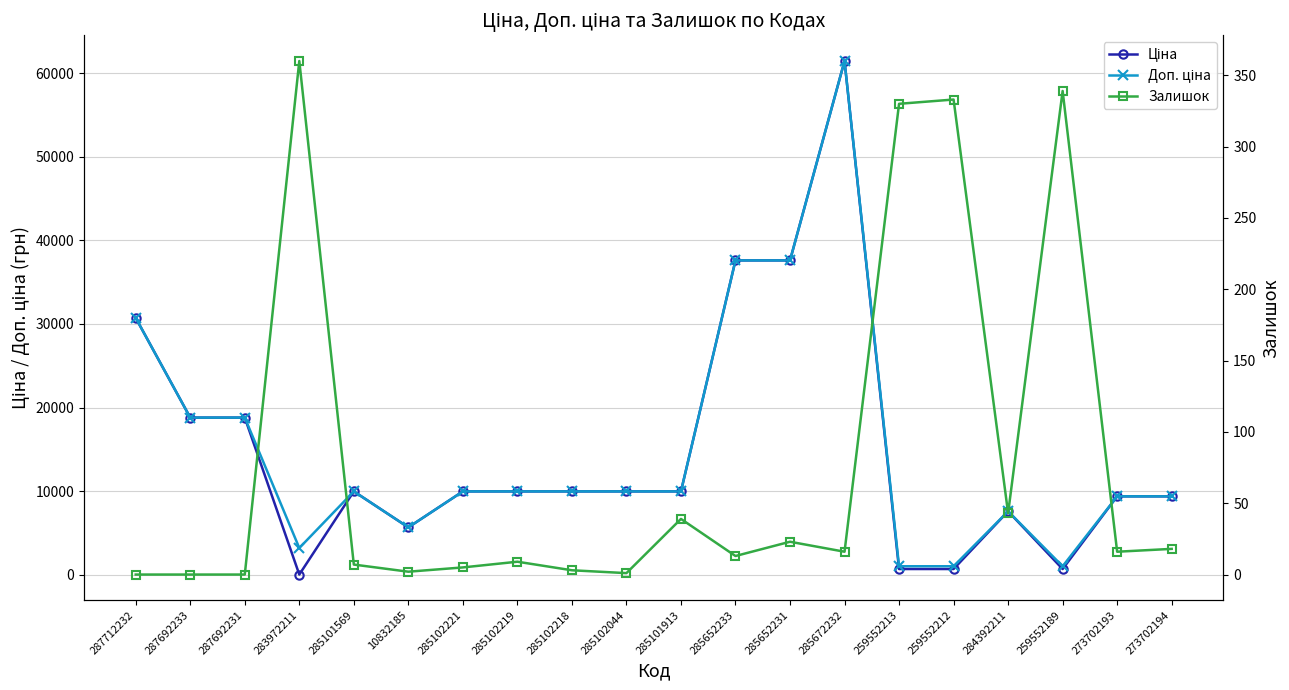

Reading left to right, what are all the values shown in this chart?

Ціна: 30717.1	18796.8	18796.8	32.0	9975.0	5673.8	9975.0	9975.0	9975.0	9975.0	9975.0	37593.6	37593.6	61434.3	693.7	693.7	7596.5	693.7	9384.0	9384.0
Доп. ціна: 30717.1	18796.8	18796.8	3205.0	9975.0	5673.8	9975.0	9975.0	9975.0	9975.0	9975.0	37593.6	37593.6	61434.3	1024.6	1024.6	7596.5	1024.6	9384.0	9384.0
Залишок: 0.0	0.0	0.0	360.0	7.0	2.0	5.0	9.0	3.0	1.0	39.0	13.0	23.0	16.0	330.0	333.0	43.0	339.0	16.0	18.0